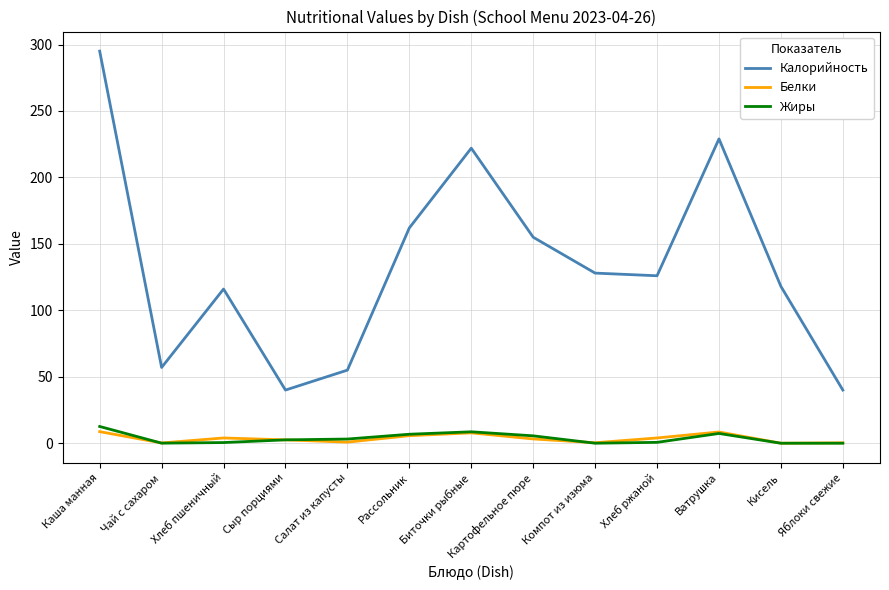

The value of Калорийность at Биточки рыбные is 222.0. True or false?

True